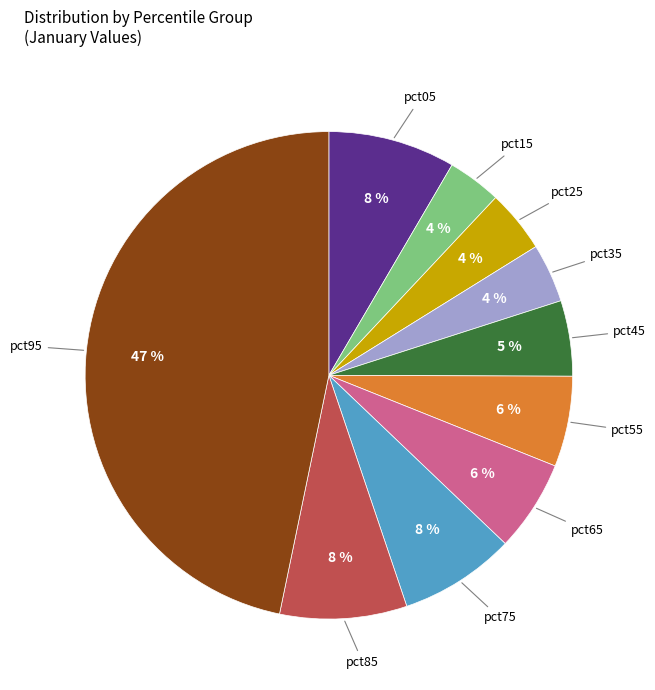

To the nearest percent, what is the average slice percentage?

10%